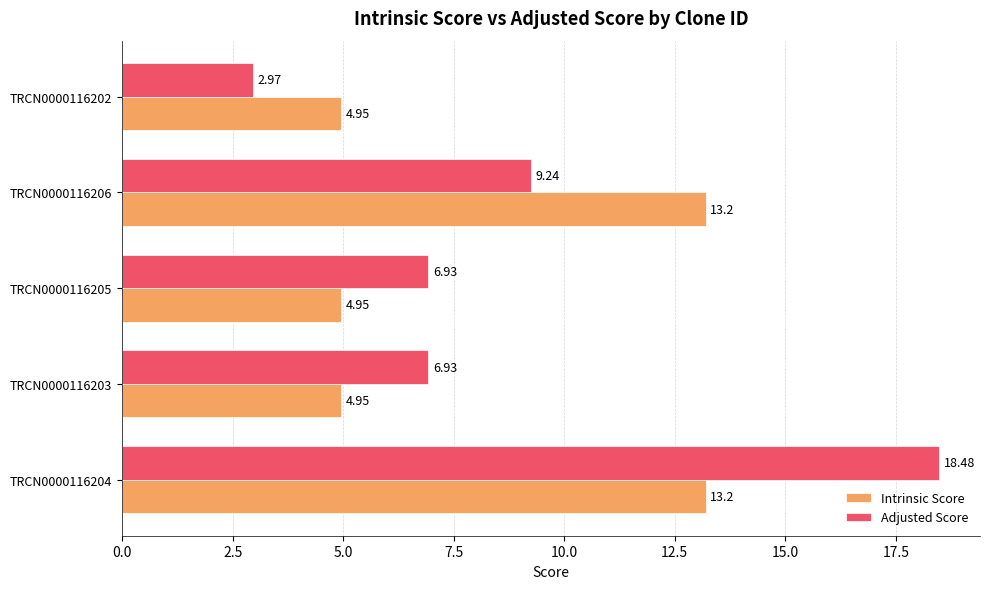

Rank the series at TRCN0000116206 from lowest to highest value.

Adjusted Score, Intrinsic Score